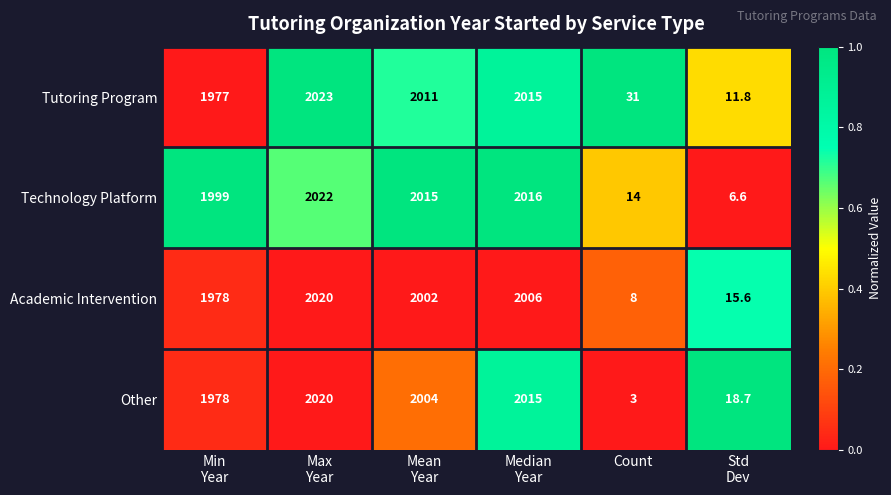

Which series changed the most between Mean
Year and Median
Year?

Other